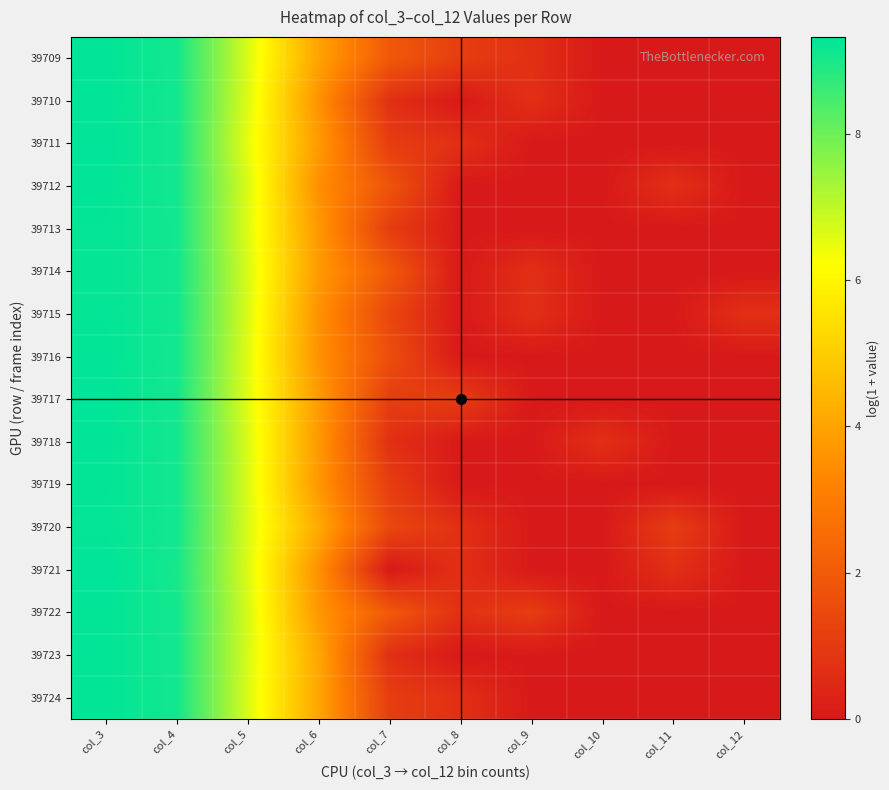

Which category has the lowest value across all series?

col_10